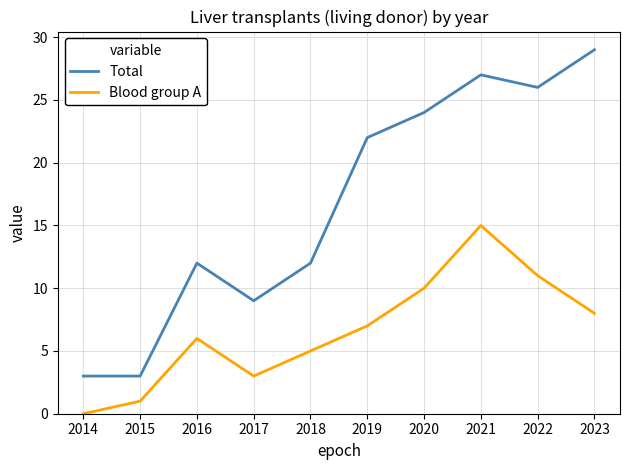

At which category does Blood group A reach its first local peak?

2016